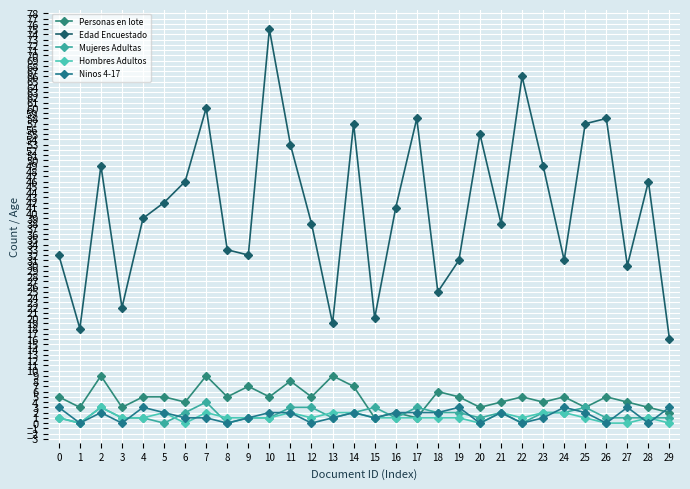

What is the sum of all Hombres Adultos values?

34